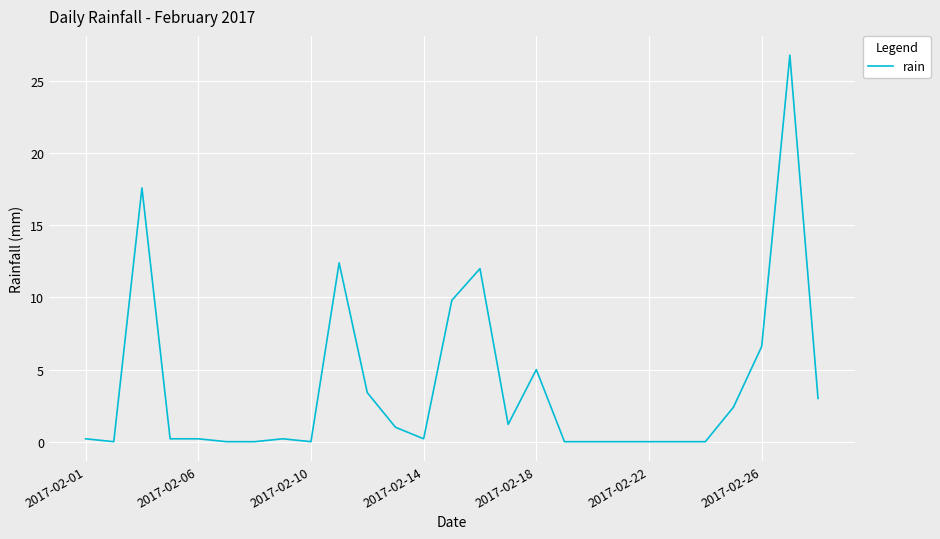

What is the greatest value displayed?

26.8